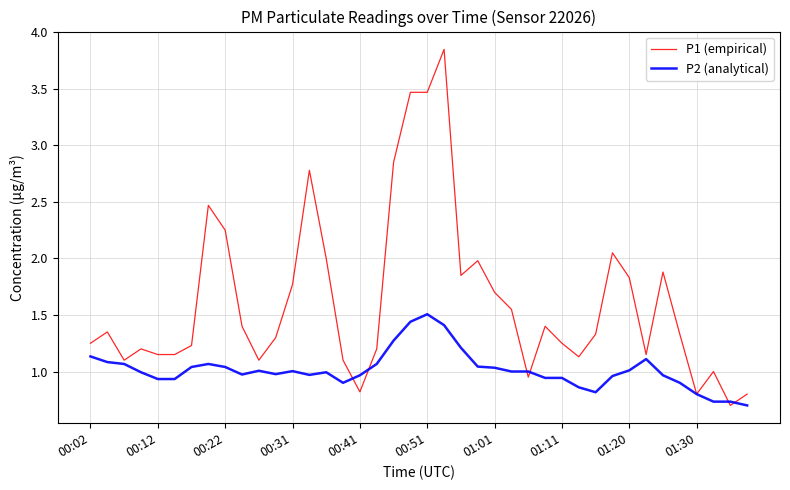

Which series has the widest spread of values?

P1 (empirical)